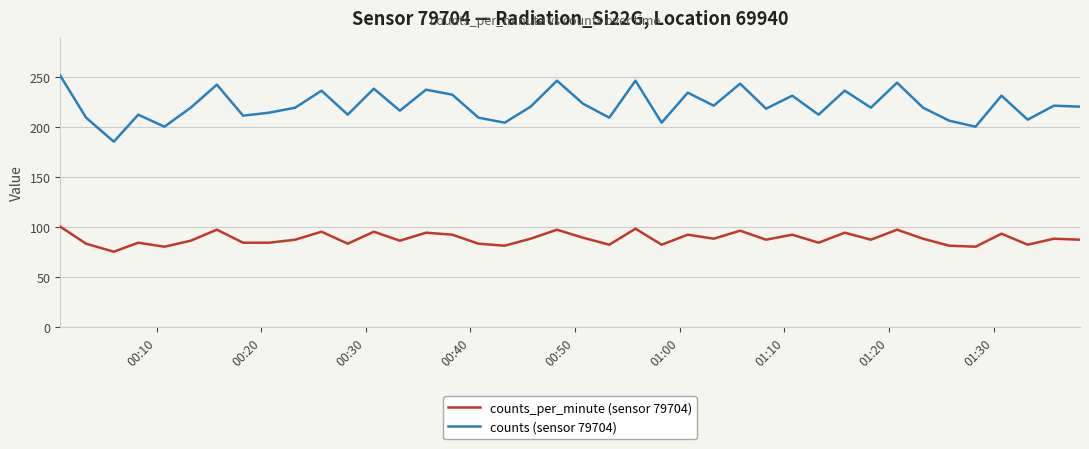

What is the lowest value of the counts_per_minute (sensor 79704) series?

75